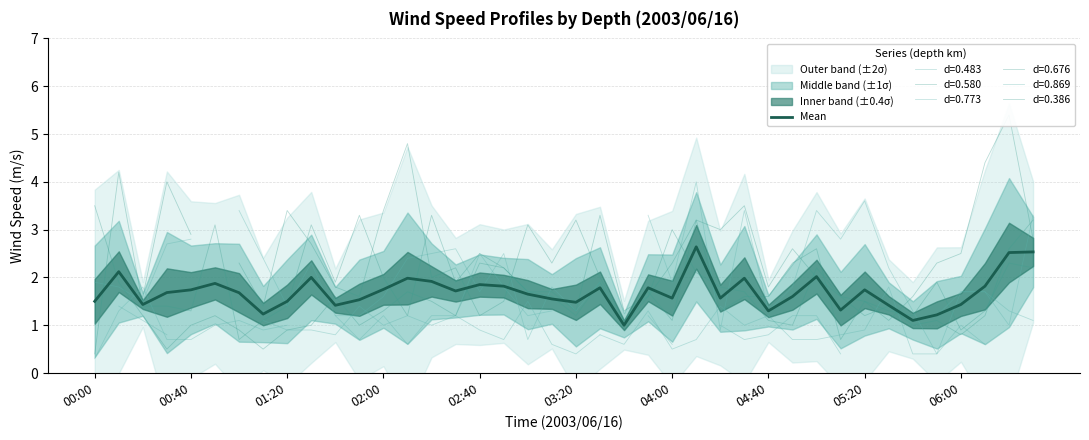

Does the chart have visible grid lines?

Yes